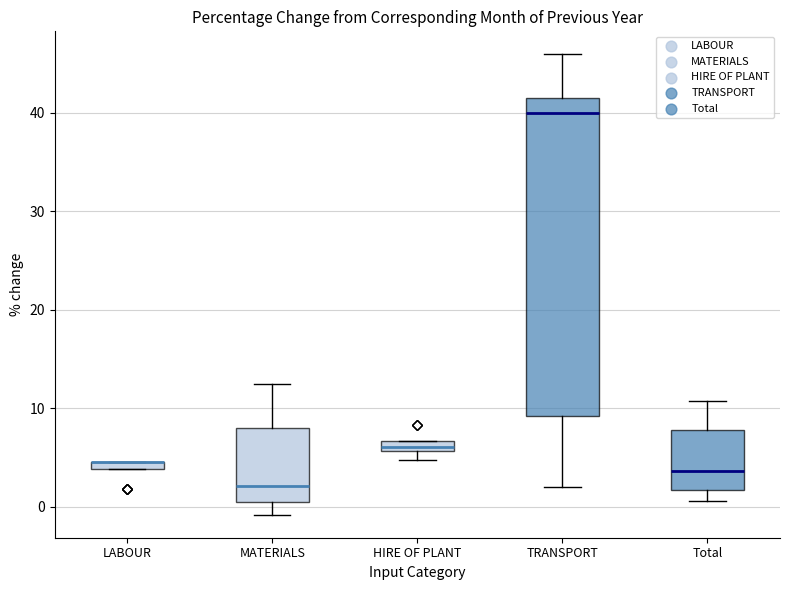

Which box is the tallest, from its lower edge to its upper edge?

TRANSPORT